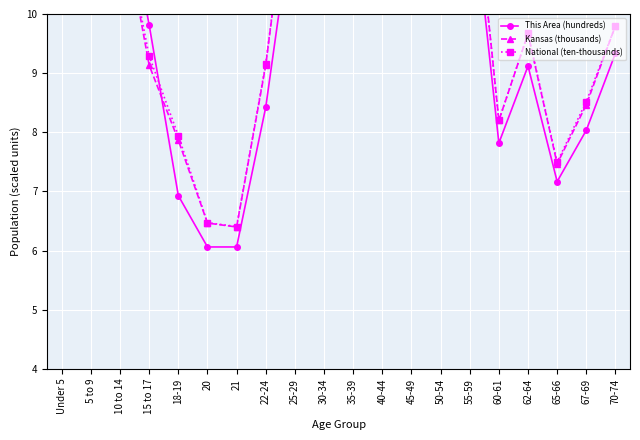

What is the value of the Kansas (thousands) point at the 12th from the left?

11.7